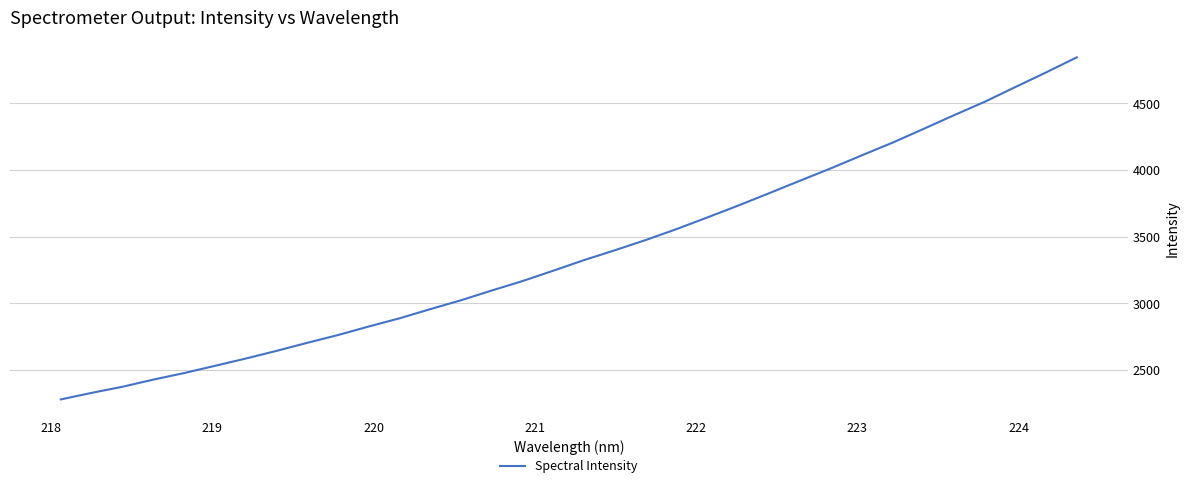

What is the maximum value shown in the chart?

4844.4